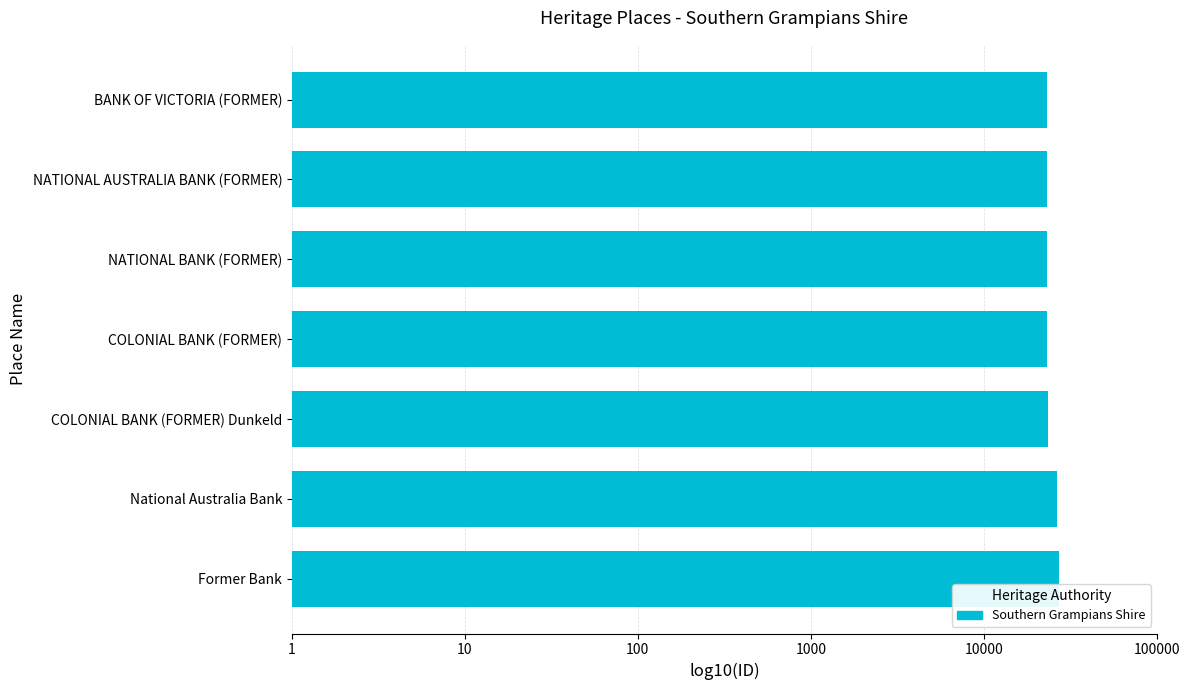

Are the bars horizontal?

Yes